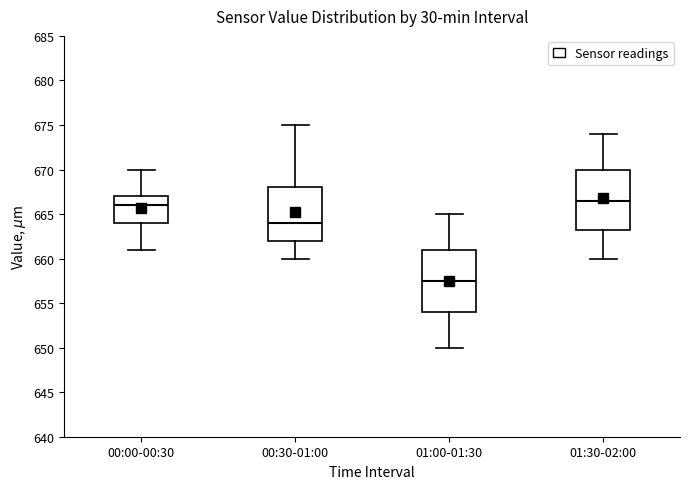

Which box has the highest median line?

01:30-02:00